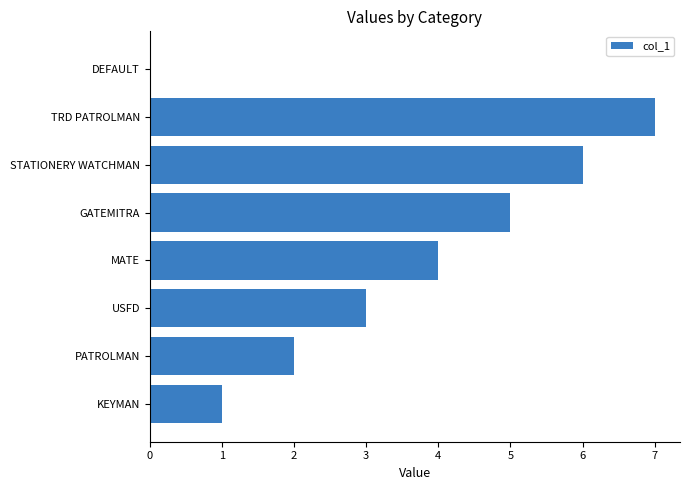

At which category does the chart reach its peak across all series?

TRD PATROLMAN